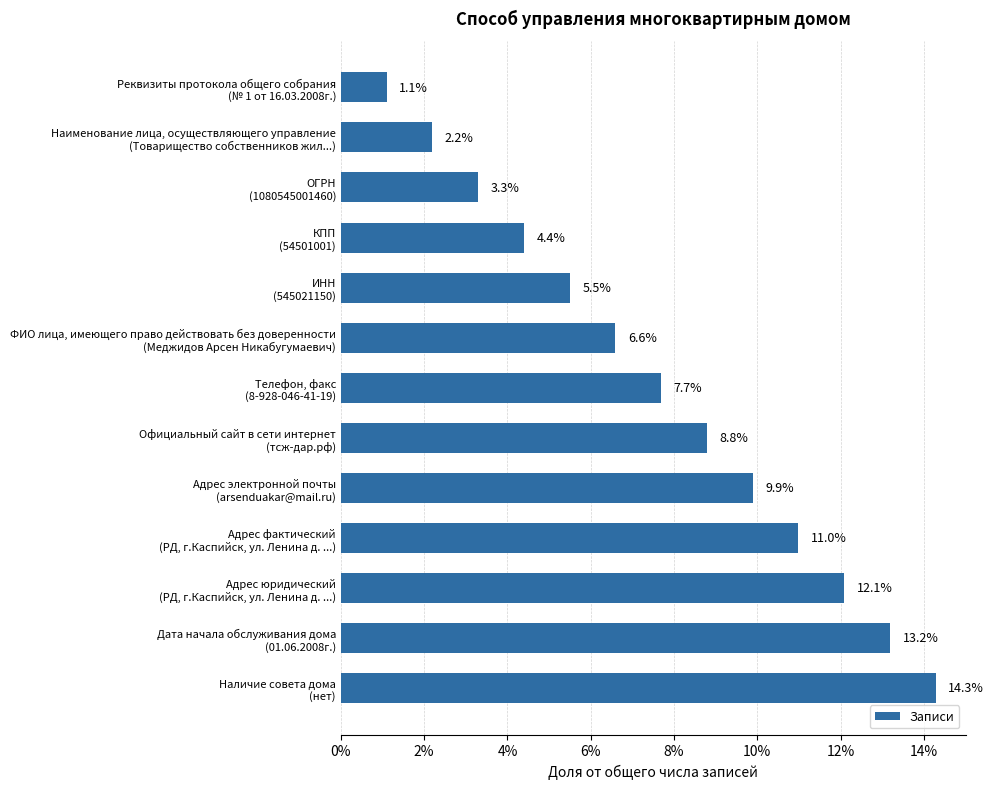

Reading top to bottom, transcribe all the data shown in this chart.

1.1	2.2	3.3	4.4	5.5	6.6	7.7	8.8	9.9	11.0	12.1	13.2	14.3